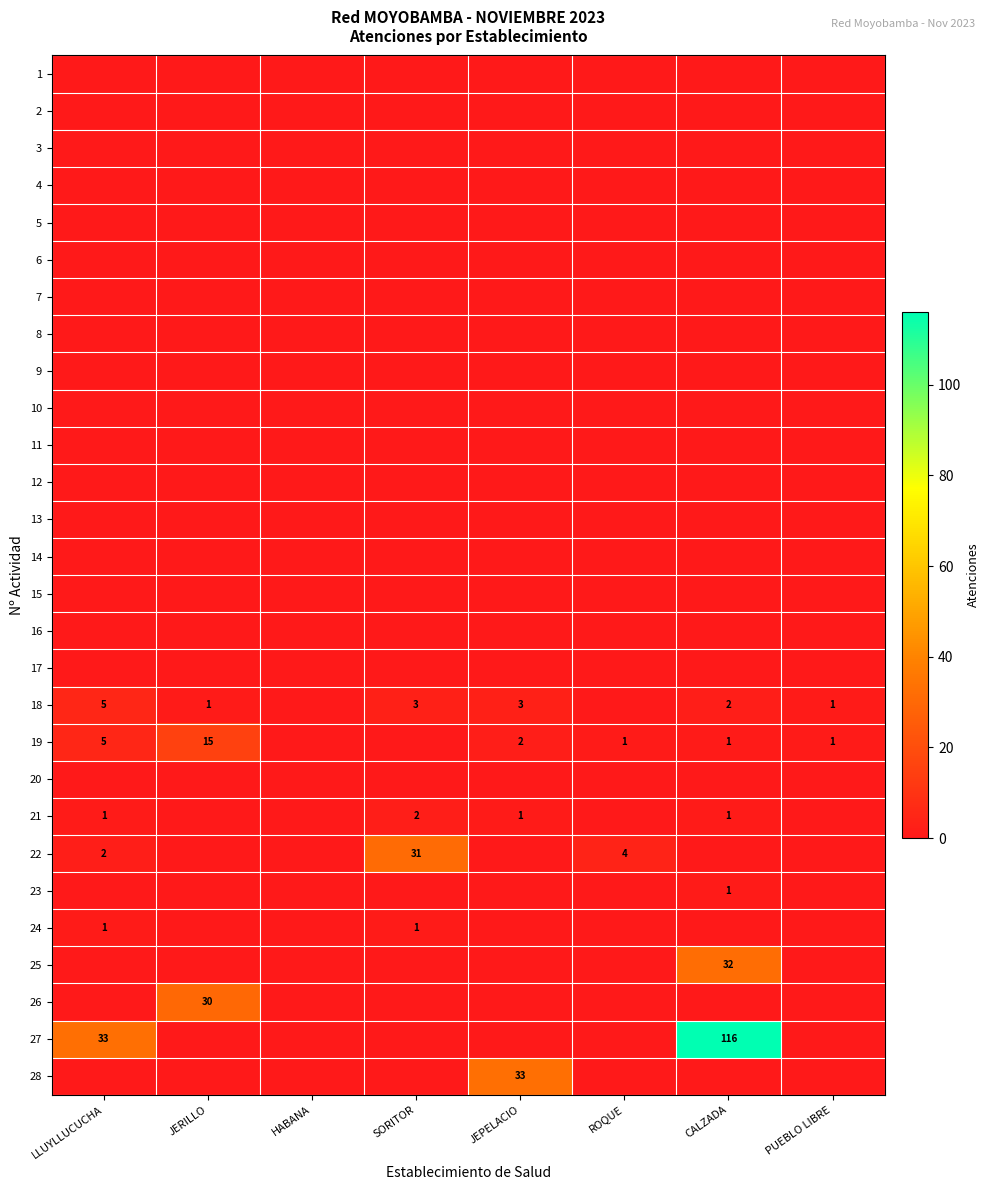

Which has a higher value, JEPELACIO or HABANA?

JEPELACIO